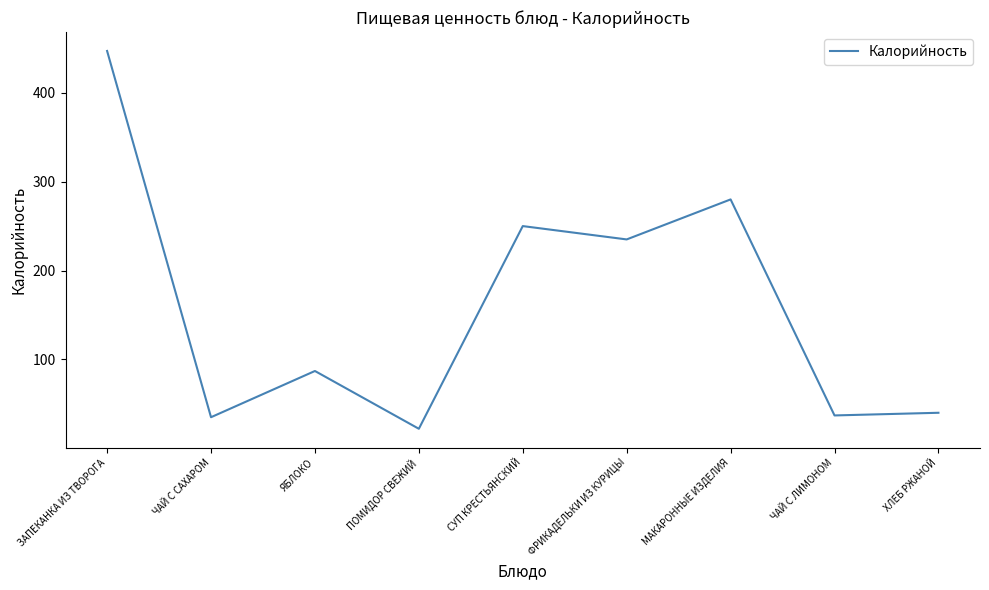

Reading left to right, transcribe all the data shown in this chart.

447	35	87	22	250	235	280	37	40